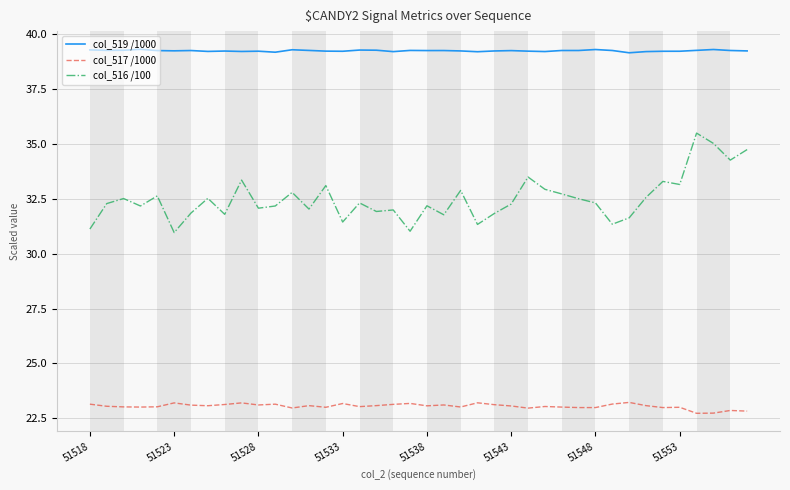

True or false: col_519 /1000 and col_517 /1000 cross at least once.

False